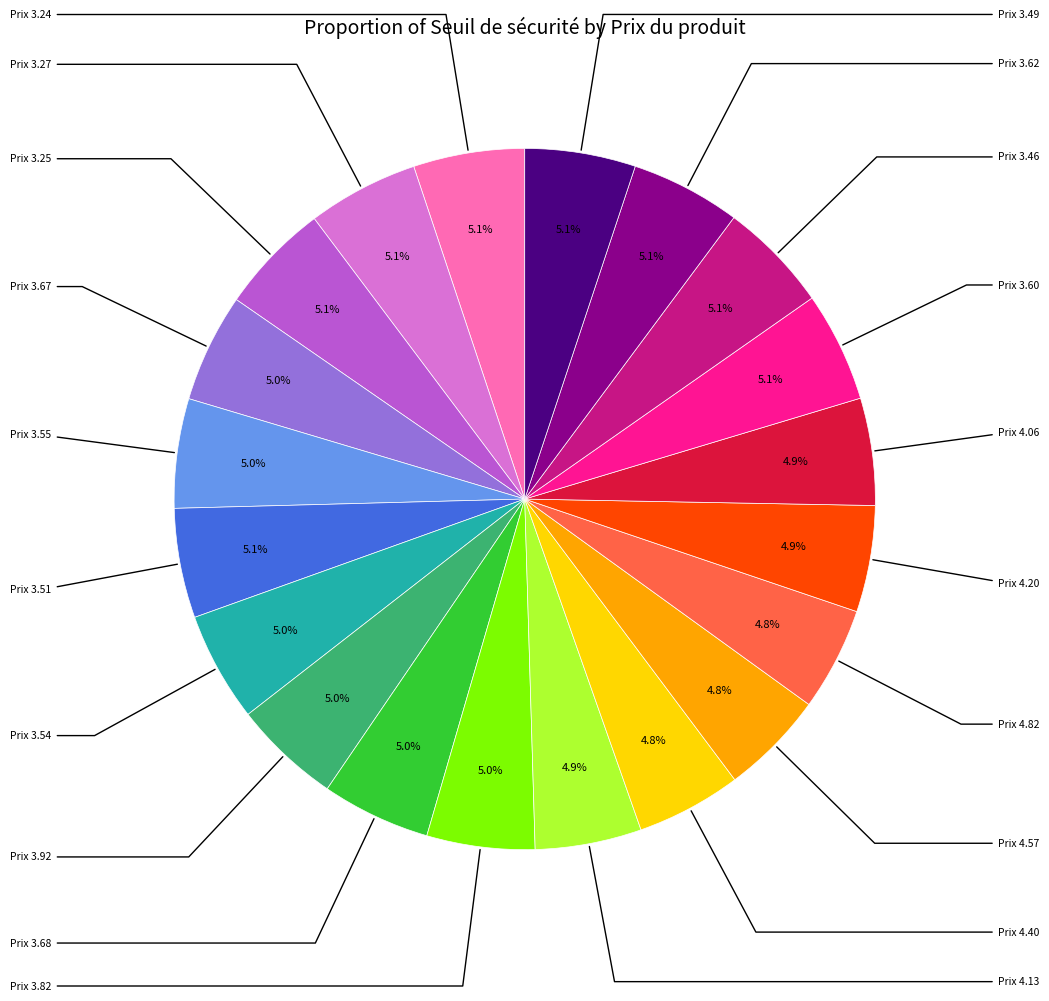

How many slices are in this pie chart?

20